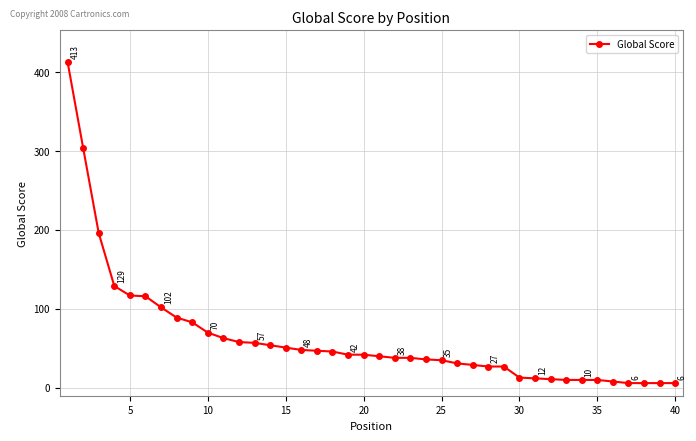

What is the greatest value displayed?

413